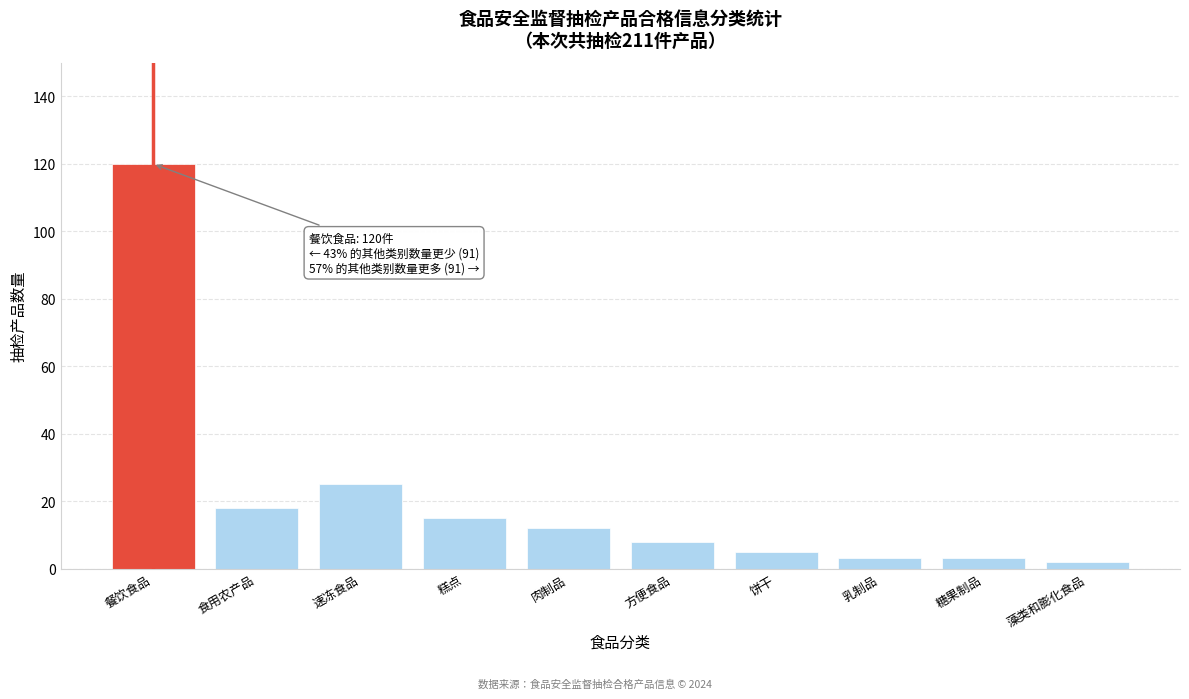

Reading left to right, transcribe all the data shown in this chart.

餐饮食品=120	食用农产品=18	速冻食品=25	糕点=15	肉制品=12	方便食品=8	饼干=5	乳制品=3	糖果制品=3	藻类和膨化食品=2